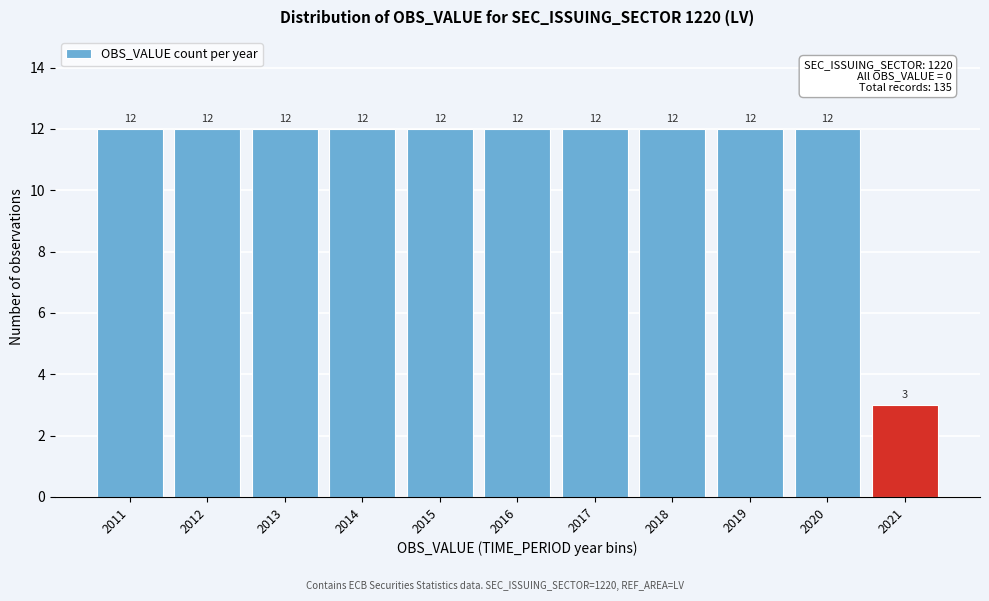

Reading right to left, transcribe all the data shown in this chart.

3	12	12	12	12	12	12	12	12	12	12